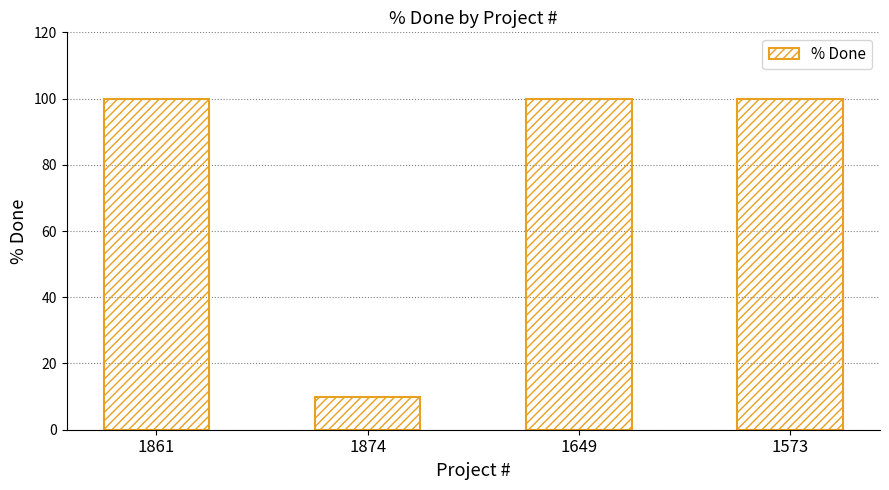

What is the difference between the maximum and minimum values?

90